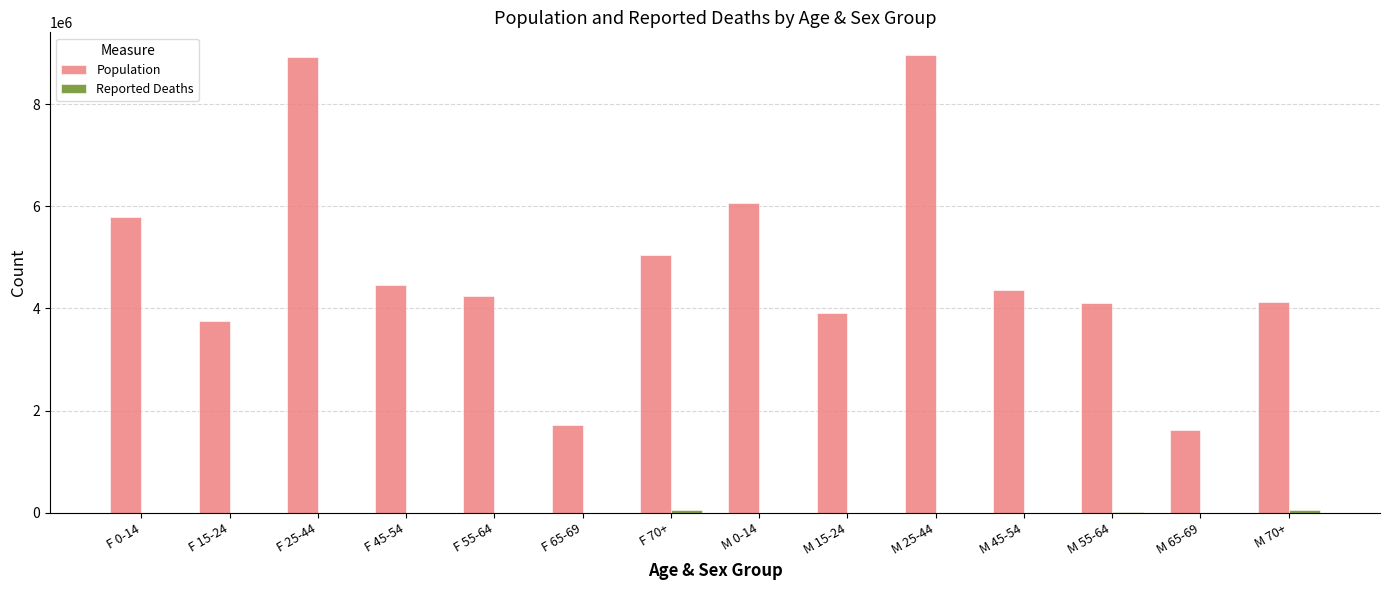

Where is Population nearest to the value 5292325?

F 70+